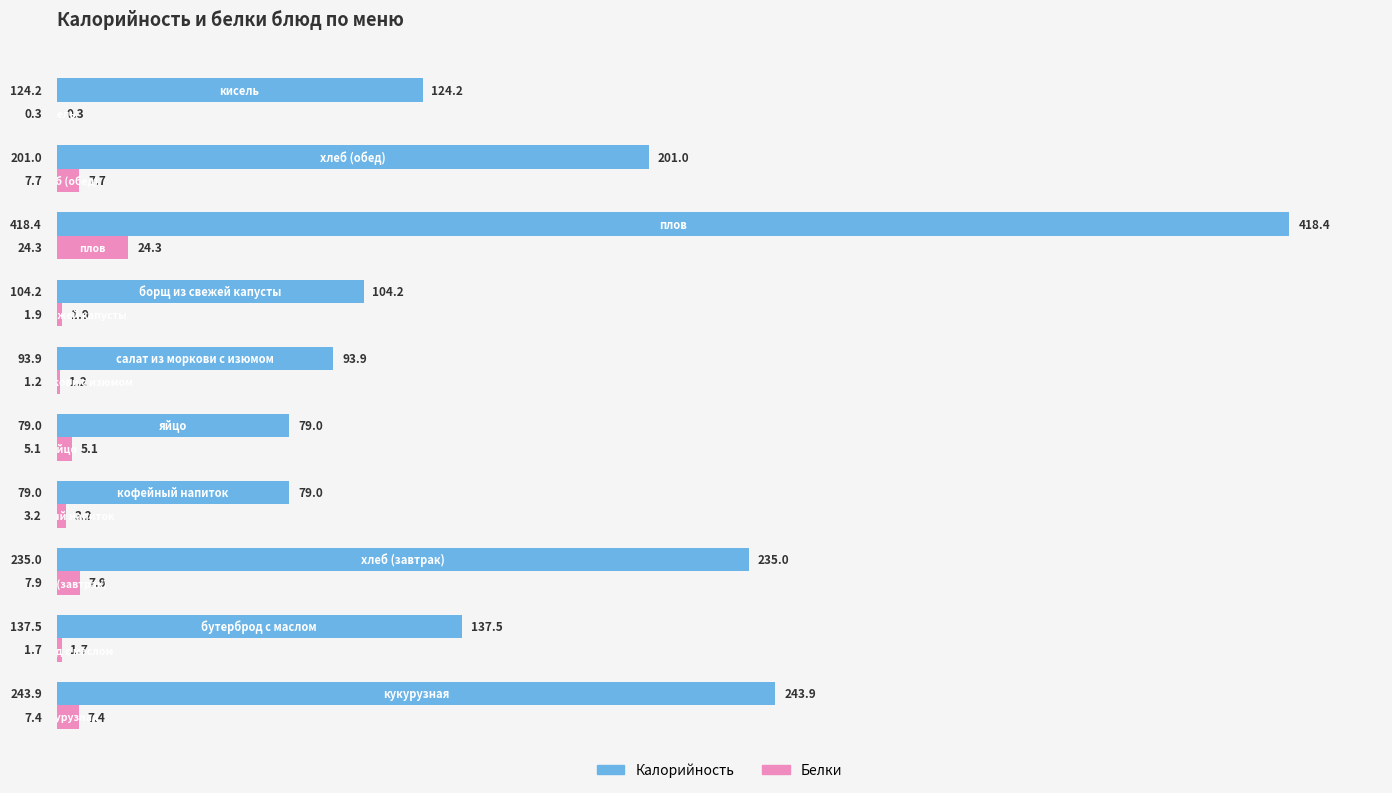

Which series has the largest total across all categories?

Калорийность